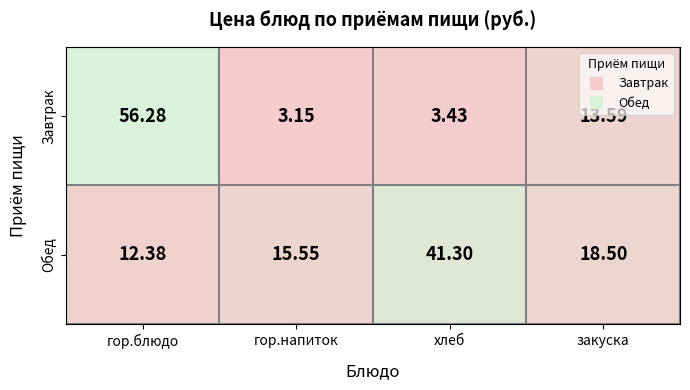

Where is Обед nearest to the value 26?

закуска